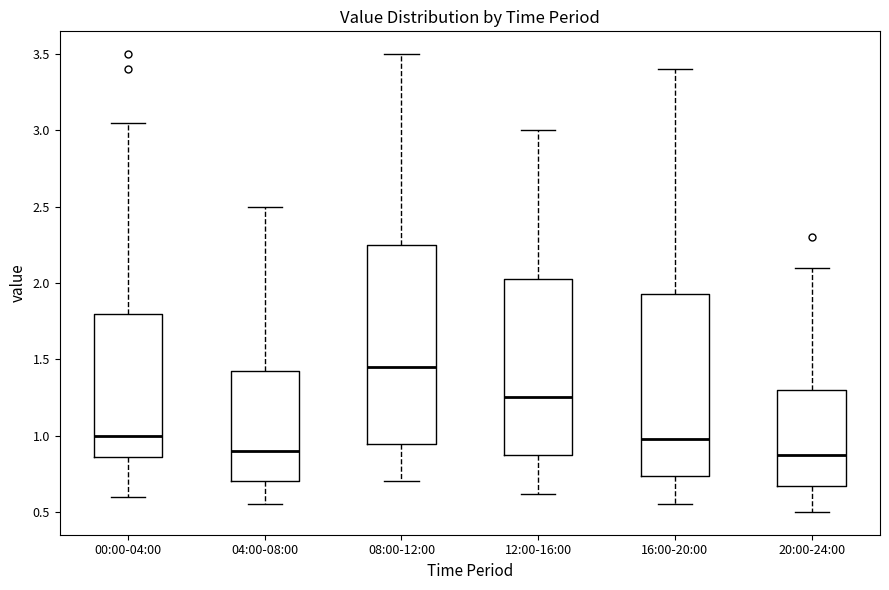

Where does the median line of the box for 12:00-16:00 sit on the y-axis? The values are not printed on the chart, so give them approximately, as read against the axis.

1.25